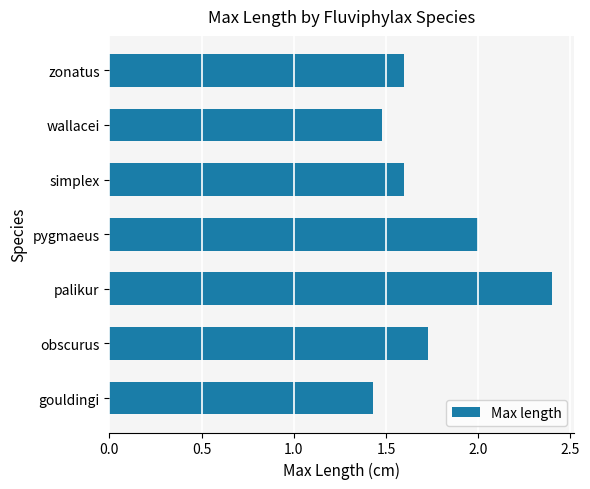

Between gouldingi and pygmaeus, which is larger?

pygmaeus